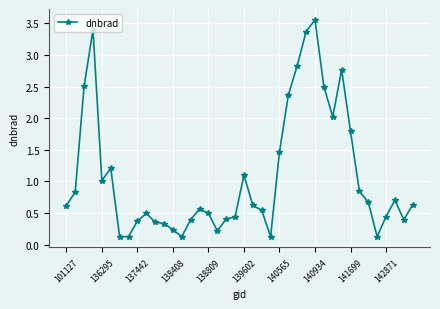

True or false: there are more than 1 points higher than both neighbors.

True